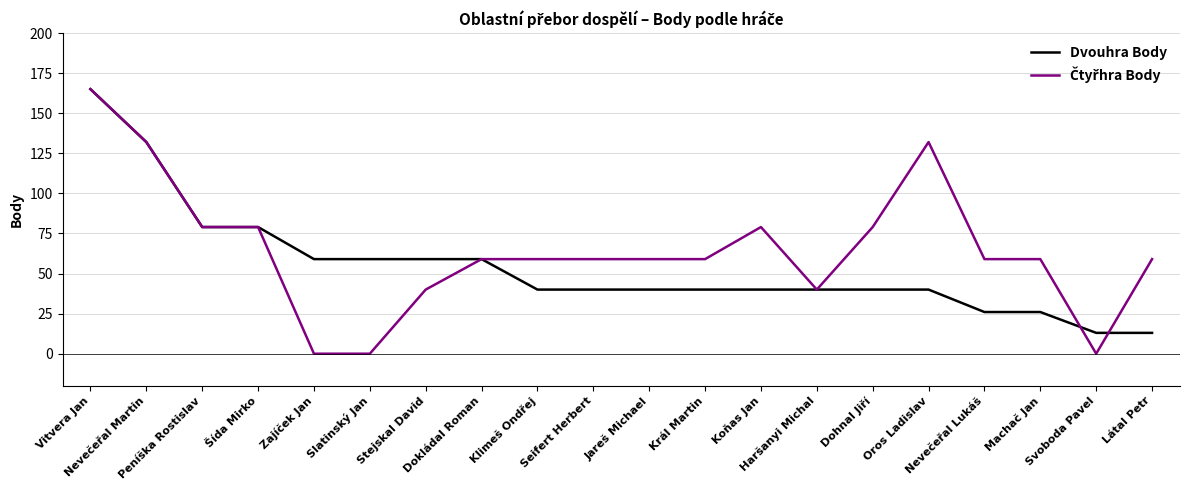

What is the spread (max minus min) of values at Stejskal David?

19